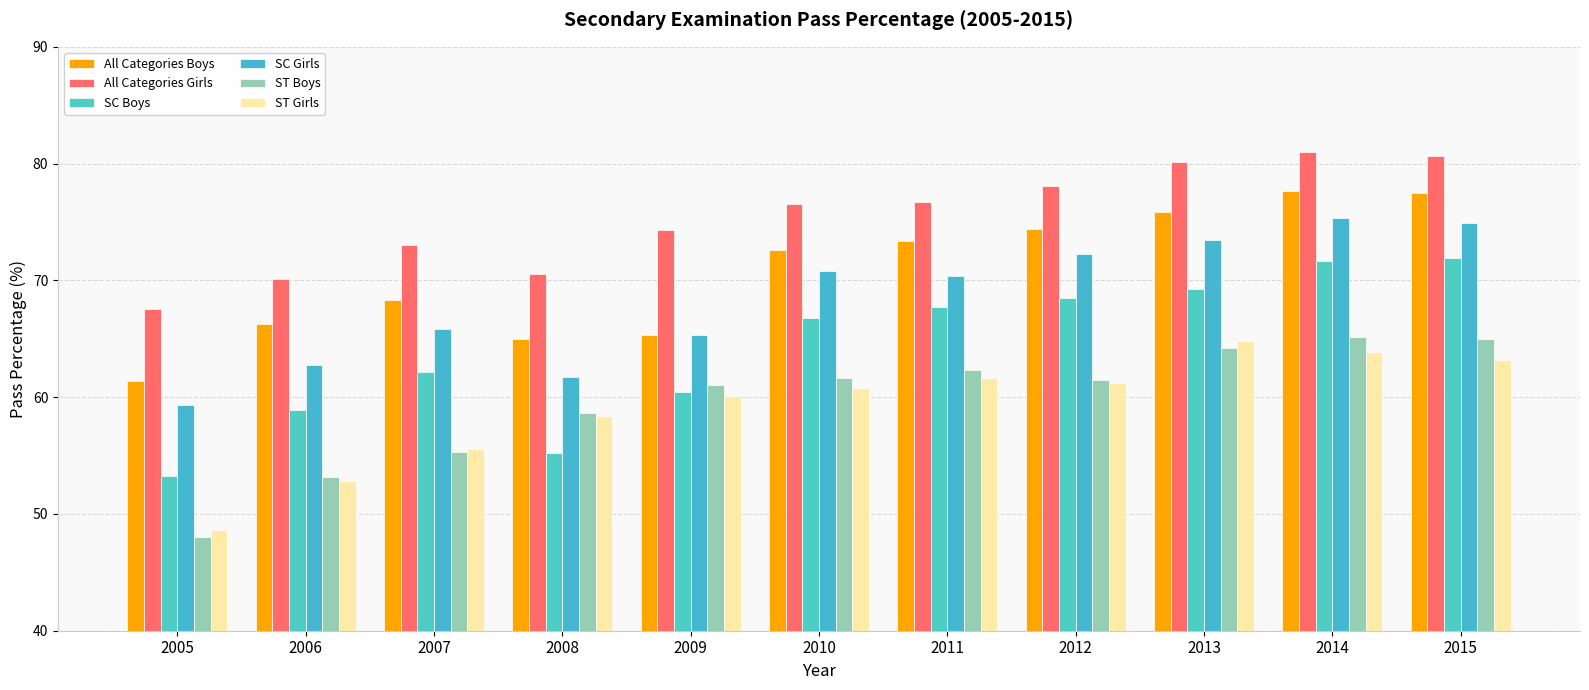

What is the greatest value displayed?

81.0